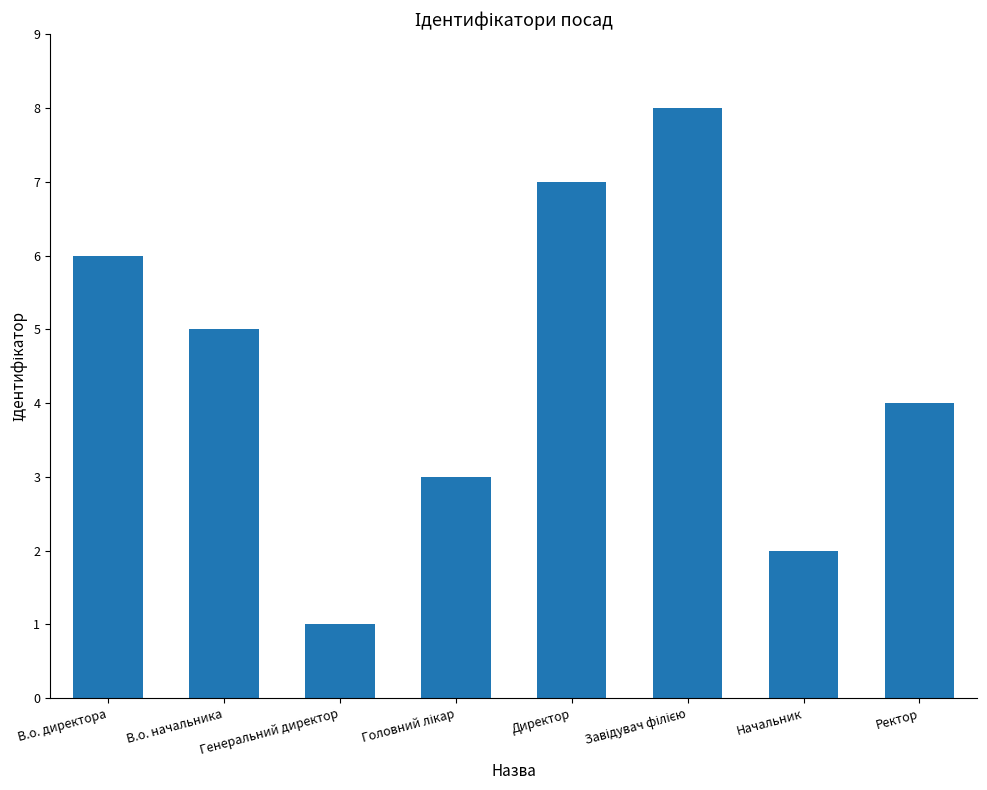

What is the maximum value shown in the chart?

8